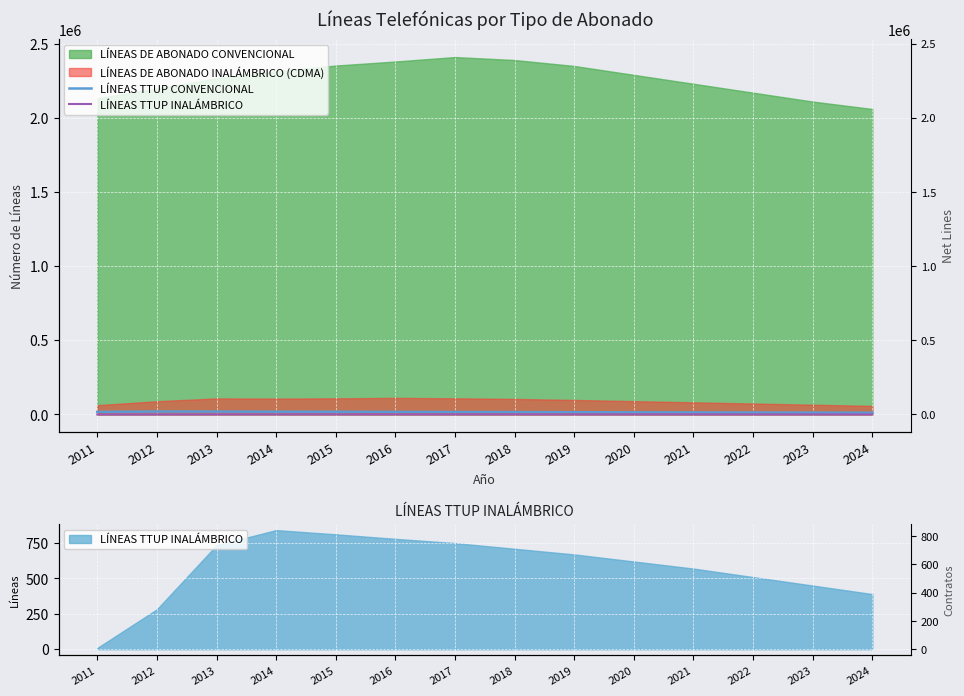

Between 2023 and 2019, which is larger?

2019